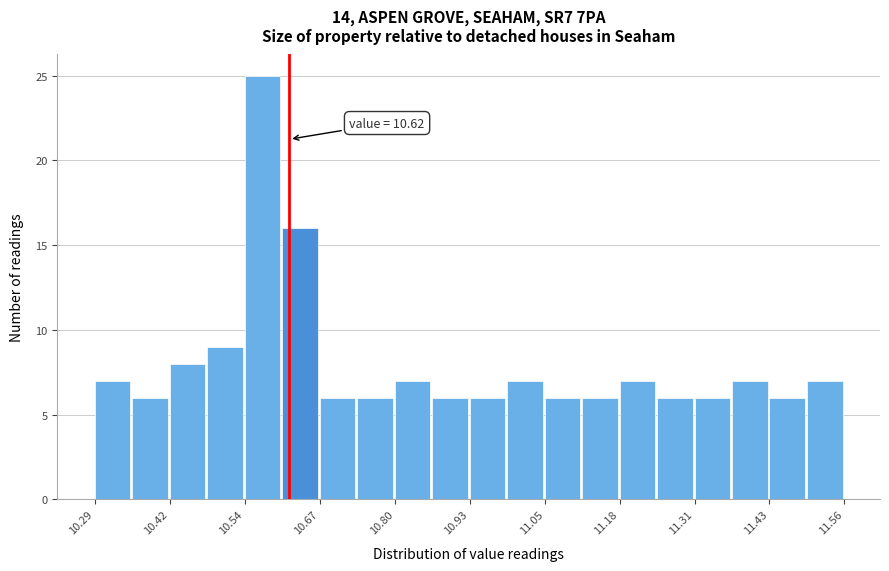

Around what value on the x-axis is the tallest bar? Give the approximate position of its centre, as read against the axis.

10.58